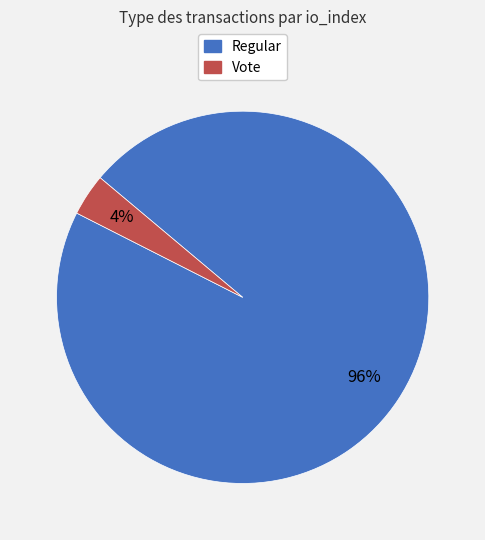

True or false: Vote accounts for 4% of the total.

True